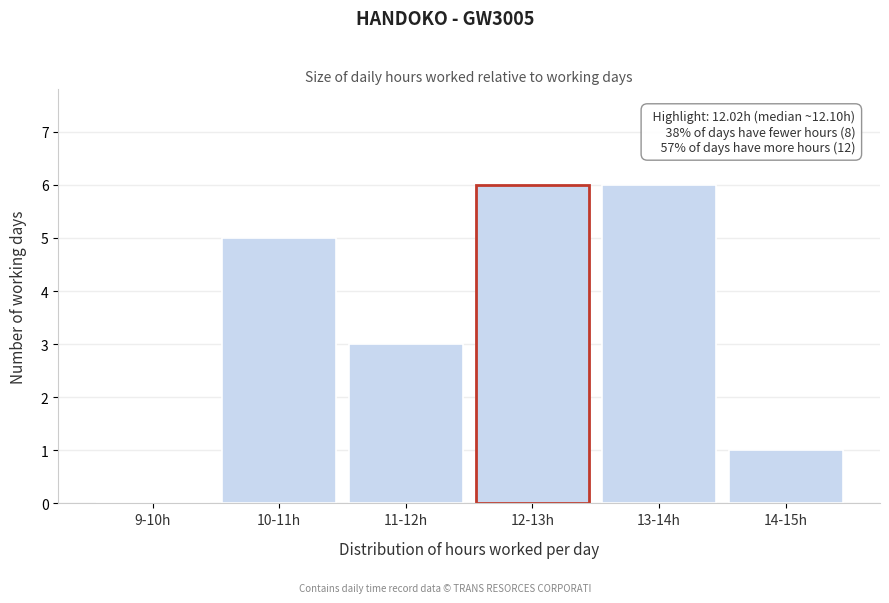

Reading left to right, transcribe all the data shown in this chart.

9-10h=0	10-11h=5	11-12h=3	12-13h=6	13-14h=6	14-15h=1